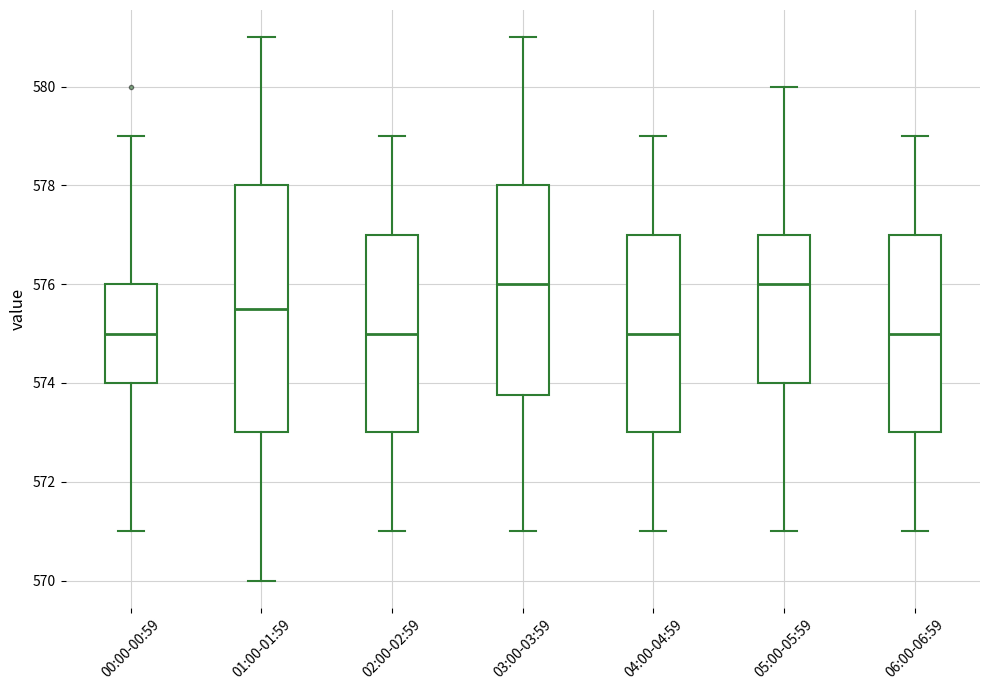

Reading left to right, read every box against the y-axis: the position of its median line, the range the box covers, and the ends of its whiskers. The values are not printed on the chart, so give them approximately, as read against the axis.

00:00-00:59: median 575.0, box 574.0 to 576.0, whiskers 571.0 to 579.0
01:00-01:59: median 575.6, box 573.0 to 578.0, whiskers 570.0 to 581.0
02:00-02:59: median 575.0, box 573.0 to 577.0, whiskers 571.0 to 579.0
03:00-03:59: median 576.0, box 573.8 to 578.0, whiskers 571.0 to 581.0
04:00-04:59: median 575.0, box 573.0 to 577.0, whiskers 571.0 to 579.0
05:00-05:59: median 576.0, box 574.0 to 577.0, whiskers 571.0 to 580.0
06:00-06:59: median 575.0, box 573.0 to 577.0, whiskers 571.0 to 579.0